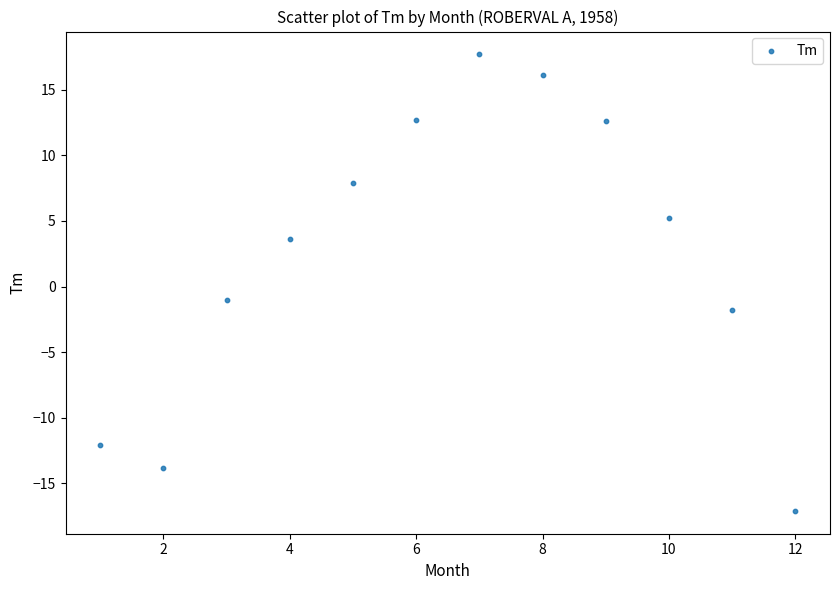

What Y value in the scatter plot is closest to 0?

-1.0